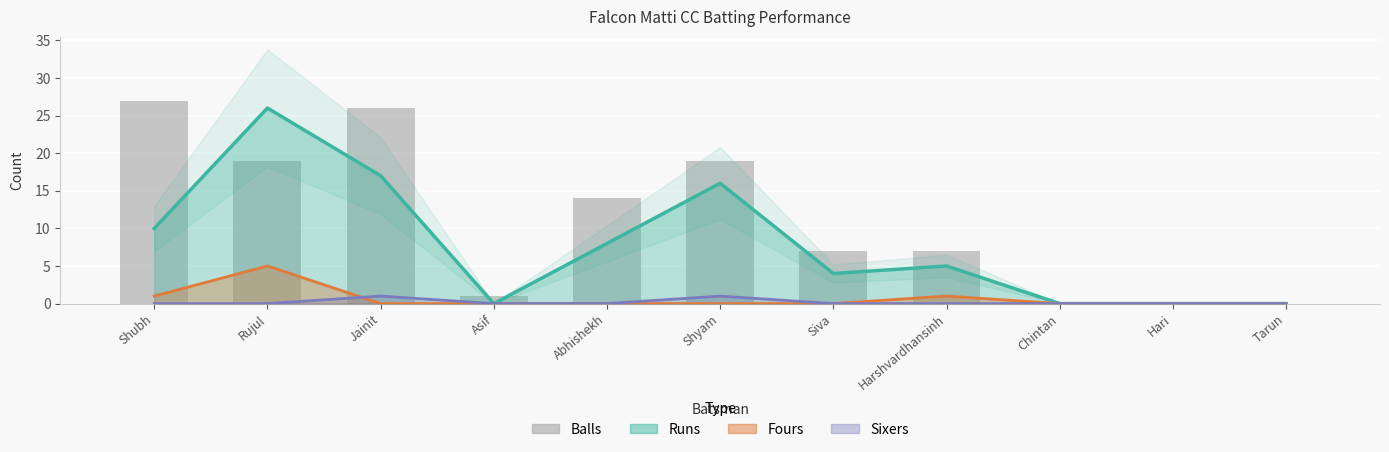

Rank the categories by value from highest to lowest.

Shubh, Jainit, Rujul, Shyam, Abhishekh, Siva, Harshvardhansinh, Asif, Chintan, Hari, Tarun